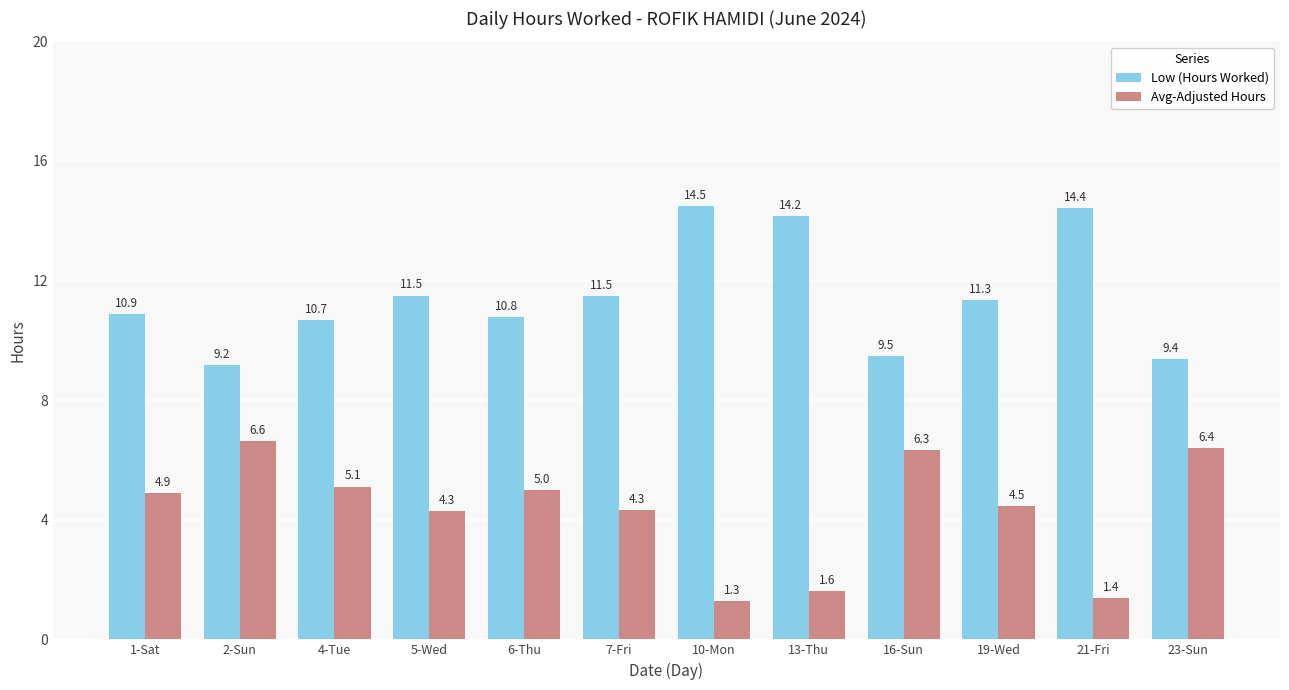

Is it true that Avg-Adjusted Hours equals 7.5 at 4-Tue?

False